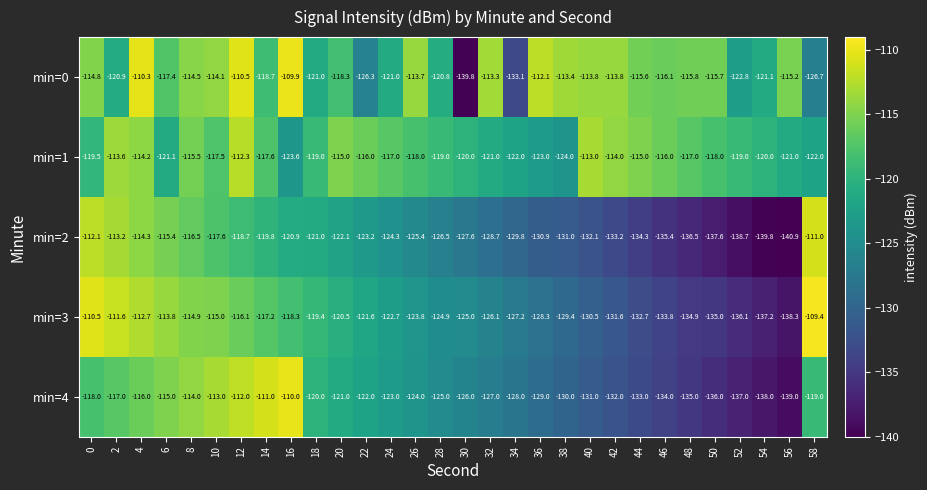

What is the total value across all series at 52?

-653.6